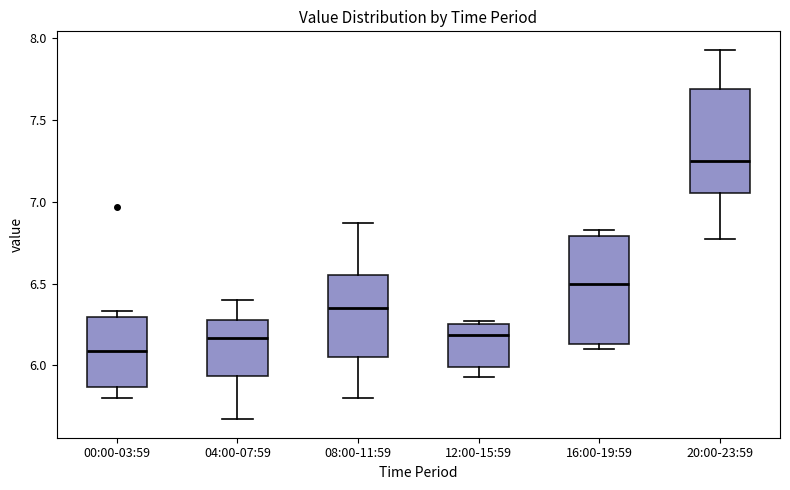

Reading left to right, transcribe this box plot: for each box, give where its median line is, the range the box spans, and where its two whiskers end, as read against the y-axis. The values are not printed on the chart, so give them approximately, as read against the axis.

00:00-03:59: median 6.10, box 5.85 to 6.30, whiskers 5.80 to 6.35
04:00-07:59: median 6.15, box 5.95 to 6.30, whiskers 5.65 to 6.40
08:00-11:59: median 6.35, box 6.05 to 6.55, whiskers 5.80 to 6.85
12:00-15:59: median 6.20, box 6.00 to 6.25, whiskers 5.95 to 6.25 (just above the box's upper edge)
16:00-19:59: median 6.50, box 6.15 to 6.80, whiskers 6.10 to 6.85
20:00-23:59: median 7.25, box 7.05 to 7.70, whiskers 6.75 to 7.95